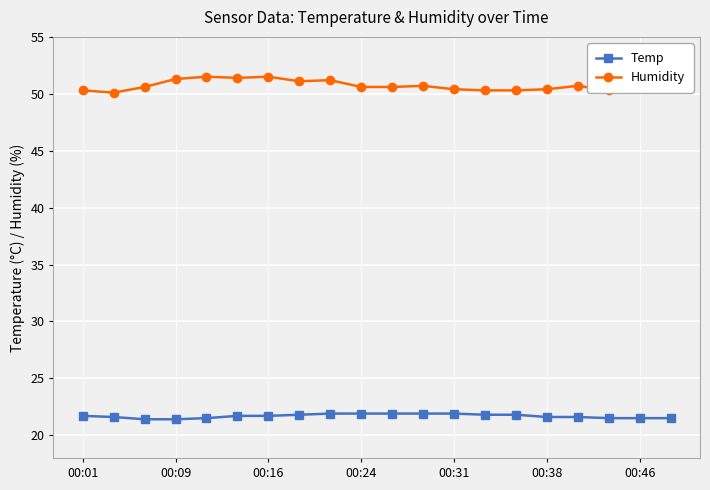

What is the lowest value of the Temp series?

21.4